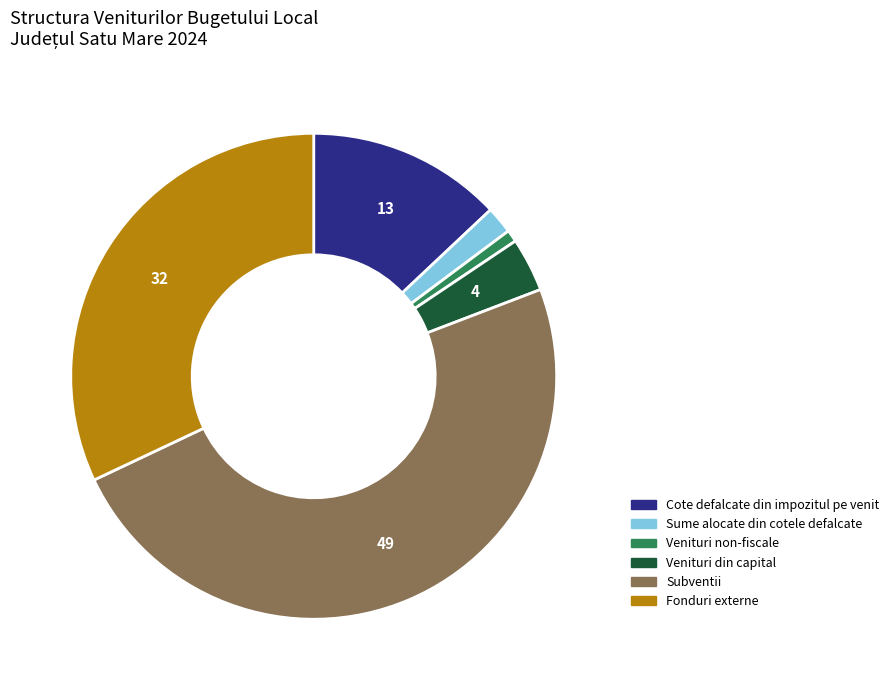

Is there a majority slice in this chart?

No